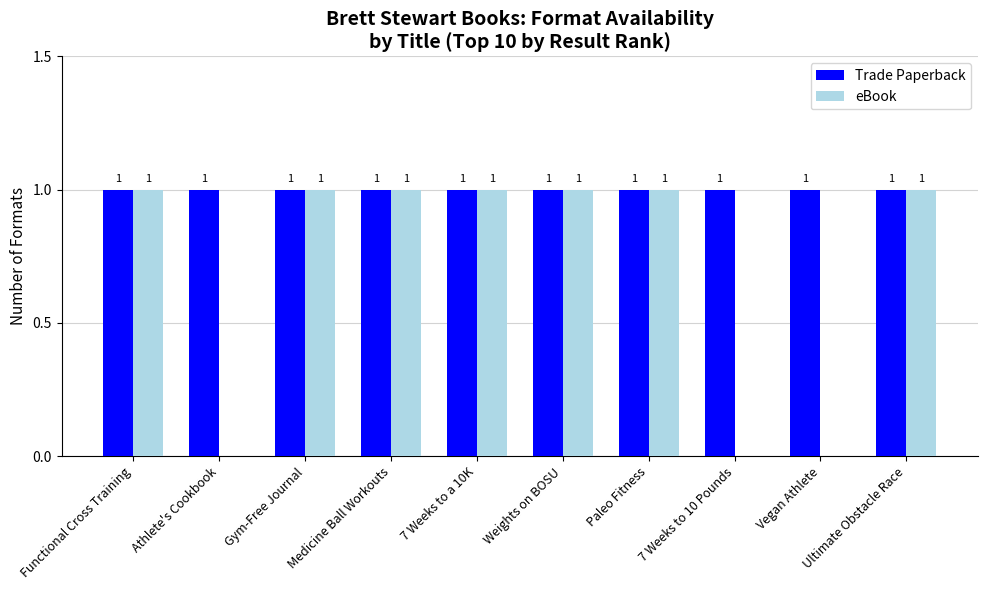

True or false: eBook has a value of 1 at Medicine Ball Workouts.

True